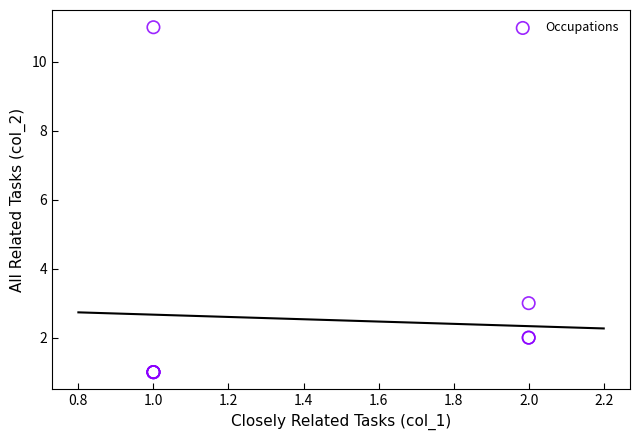

What Y value in the scatter plot is closest to 6?

3